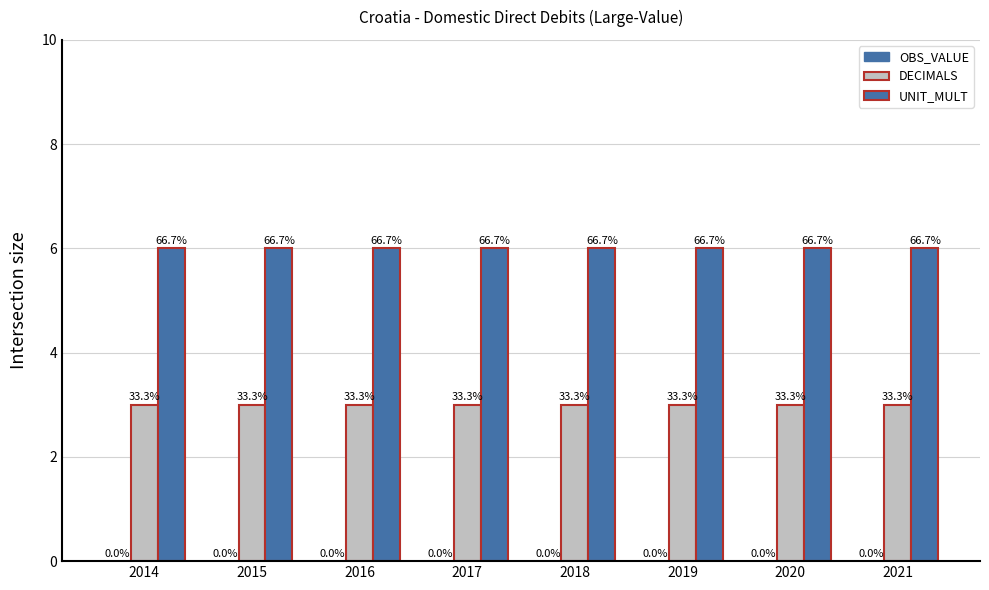

Which has a higher value, 2014 or 2016?

2014